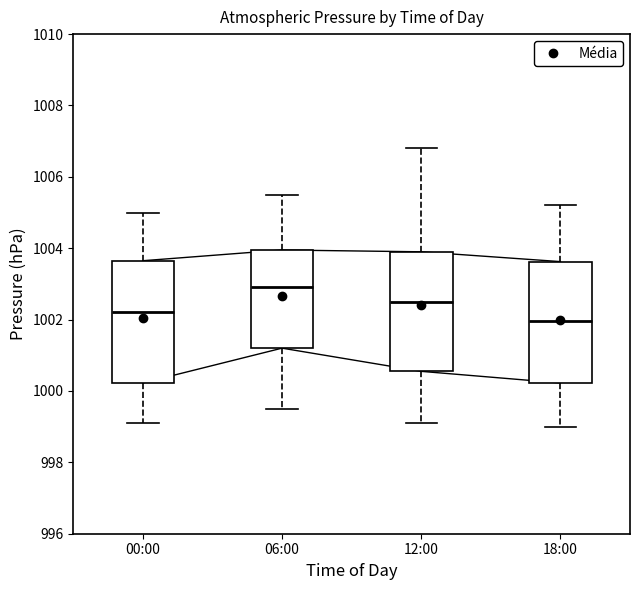

Where does the median line of the box for 00:00 sit on the y-axis? The values are not printed on the chart, so give them approximately, as read against the axis.

1002.2